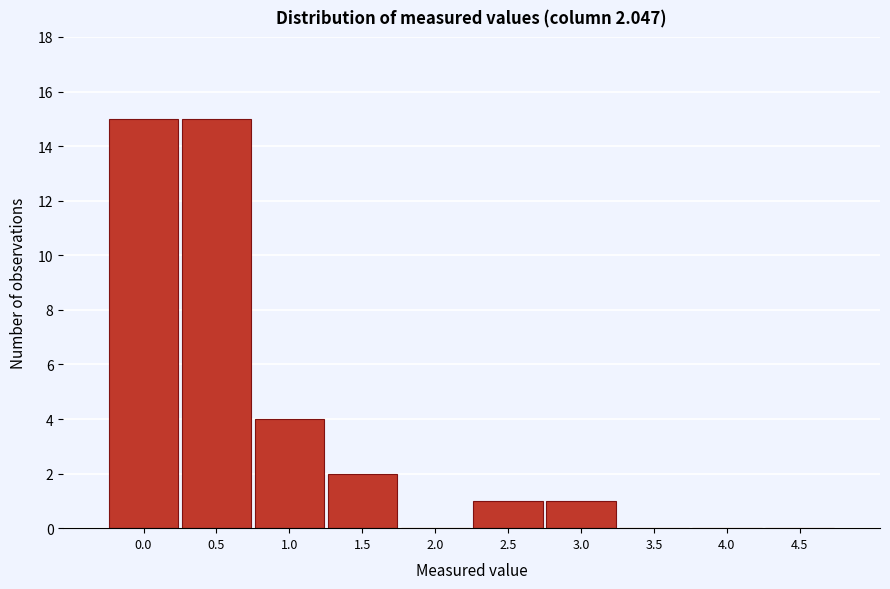

Reading left to right, extract all data points from this chart.

0.0=15	0.5=15	1.0=4	1.5=2	2.0=0	2.5=1	3.0=1	3.5=0	4.0=0	4.5=0